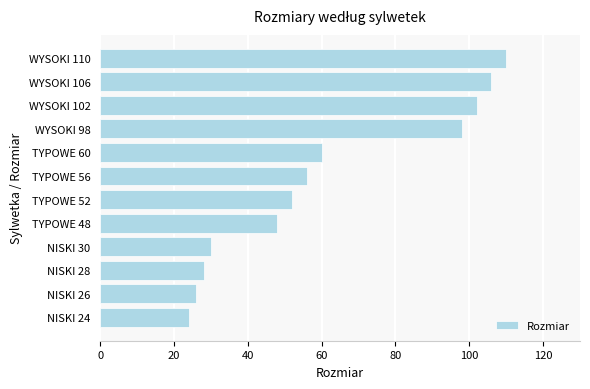

What is the sum of all values?

740